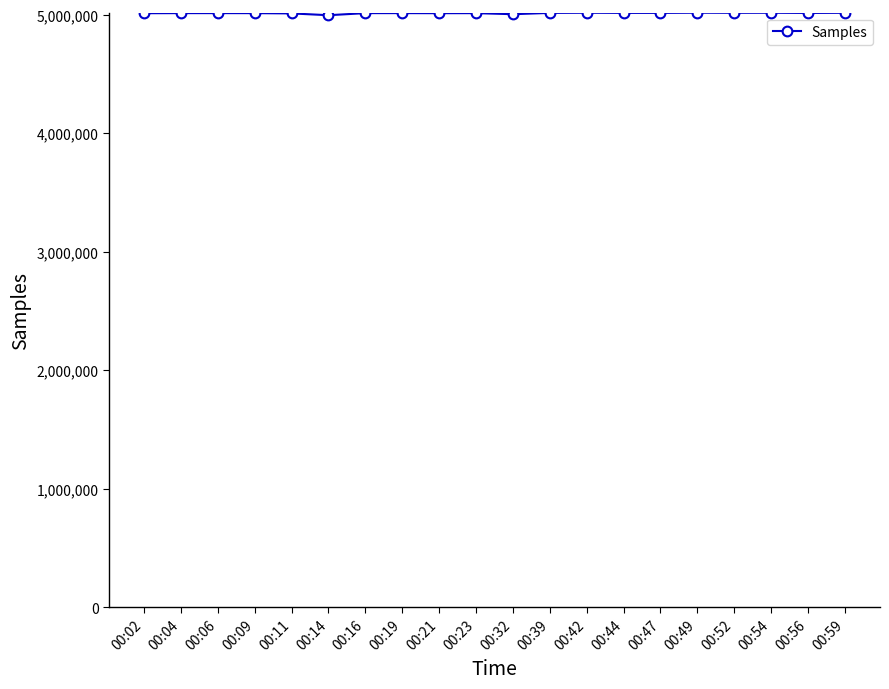

What is the value of the 13th point from the left?

5016429